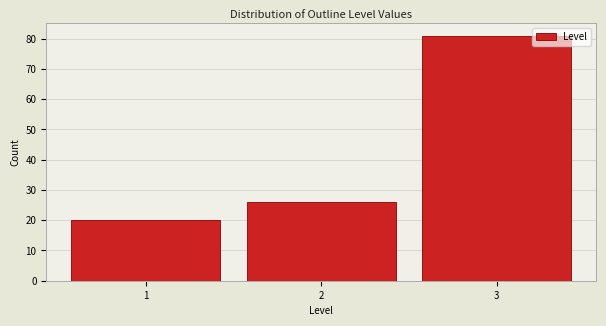

Reading left to right, transcribe this chart: for each bar, give the range it covers on the x-axis and its height. The values are not printed on the chart, so give them approximately, as read against the axis.

0.5 to 1.5: 20
1.5 to 2.5: 26
2.5 to 3.5: 81